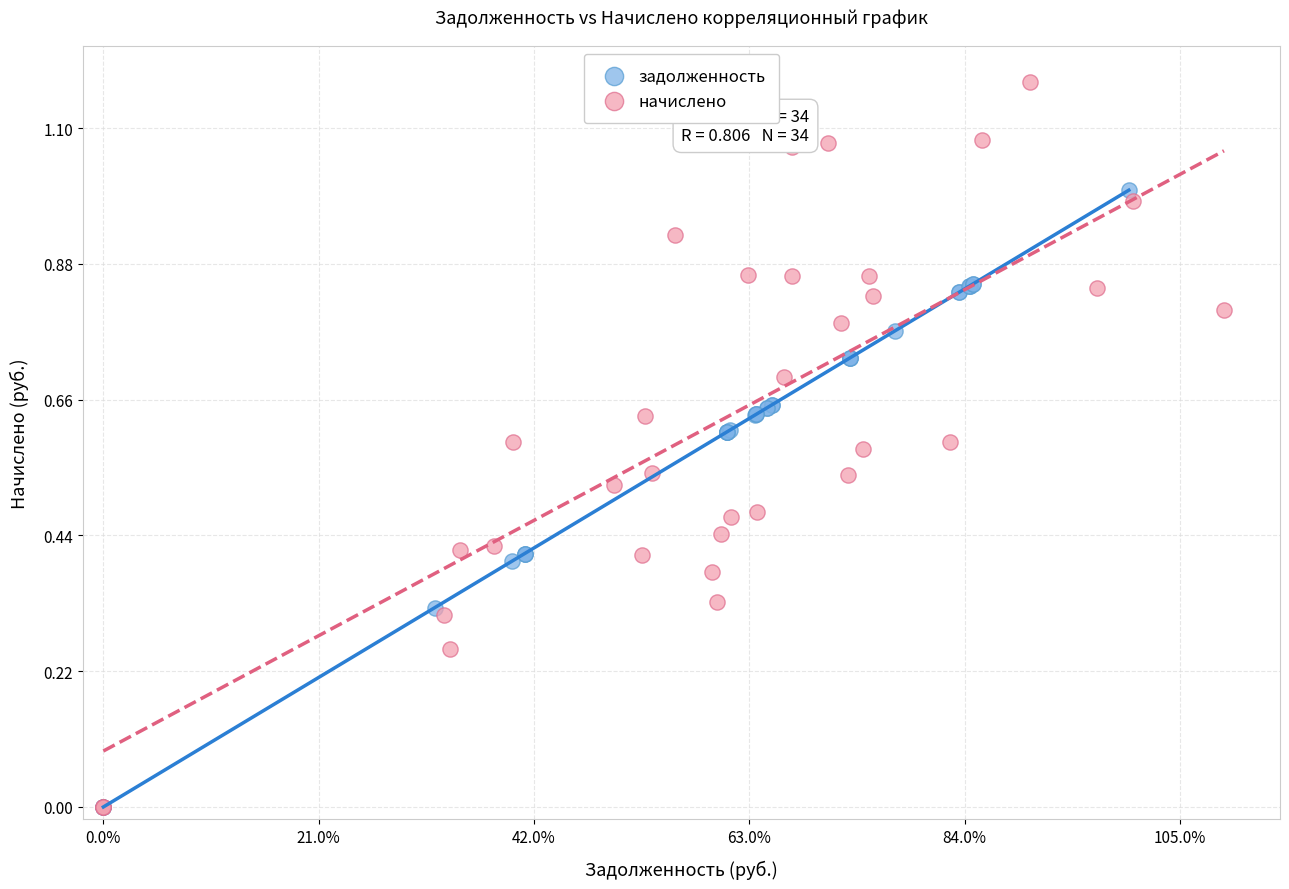

Which series contains the highest Y value?

начислено